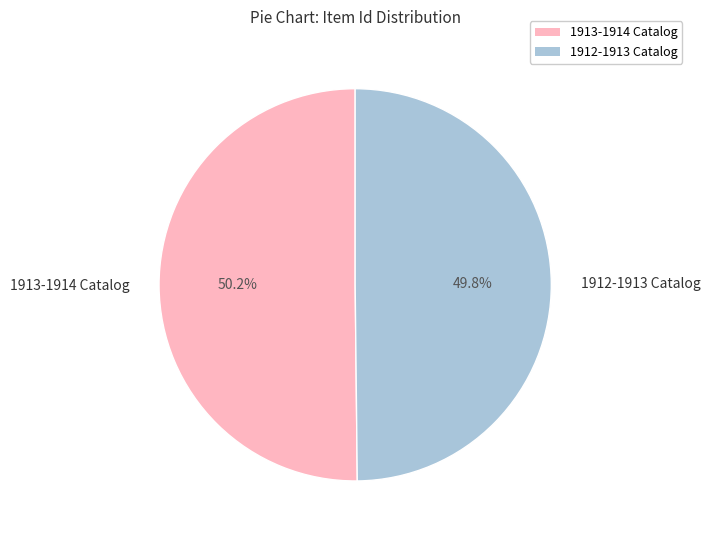

To the nearest percent, what portion does 1913-1914 Catalog represent?

50%